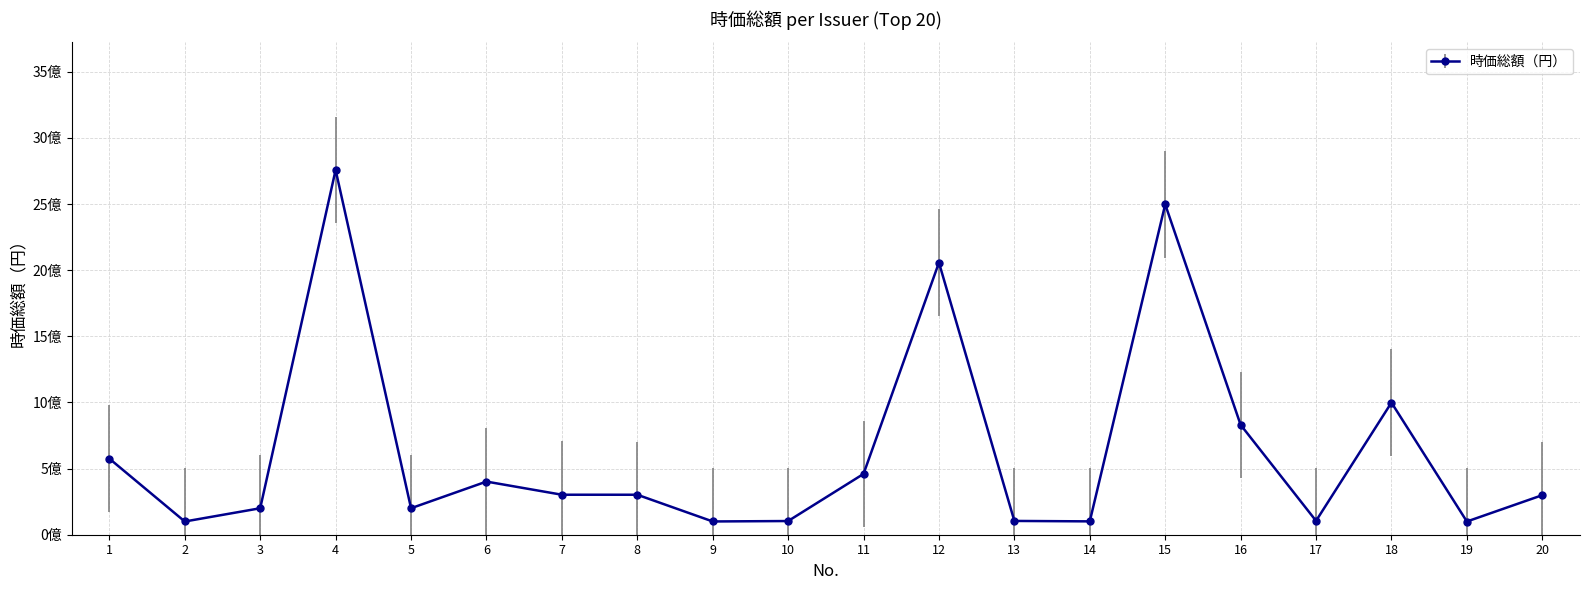

Does the chart display data point markers on the line(s)?

Yes